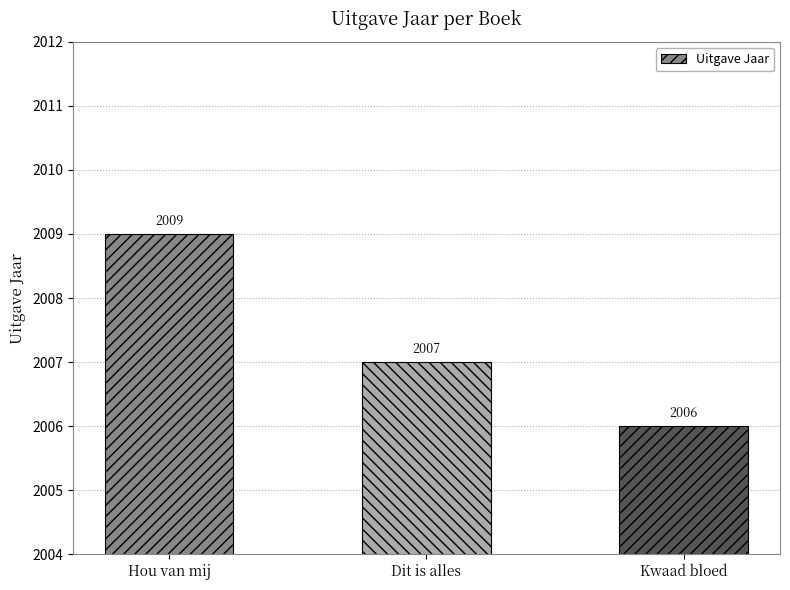

What is the label of the 1st bar from the left?

Hou van mij